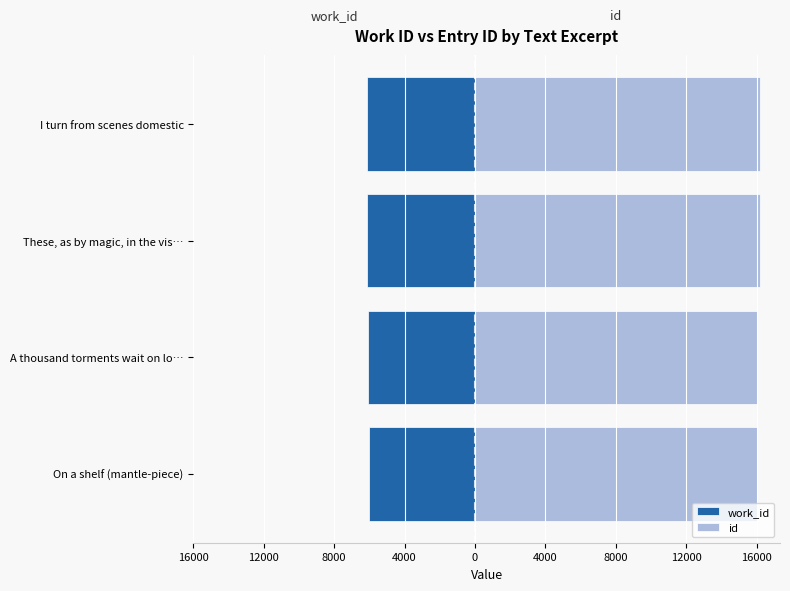

Count the number of data series in this chart.

2